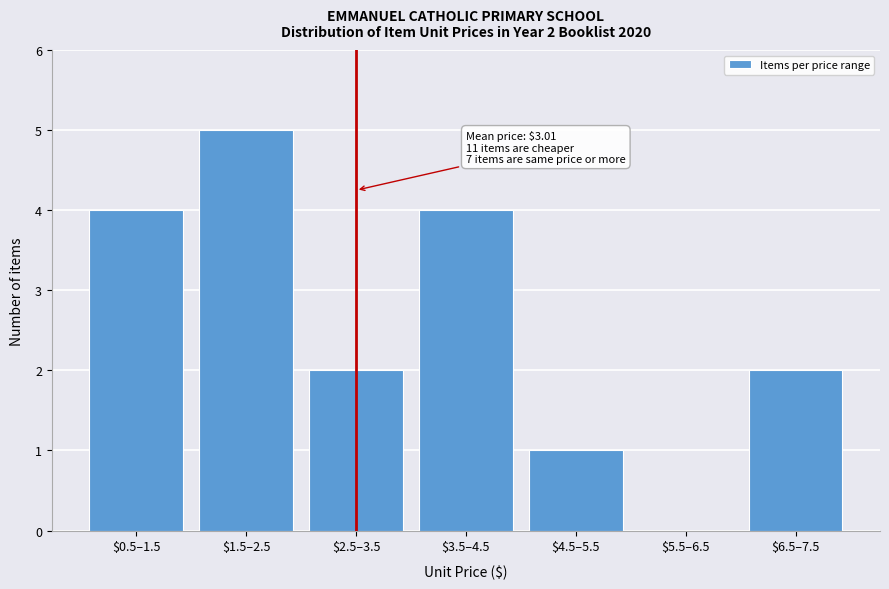

Is it true that the value at $4.5–5.5 is 0?

False